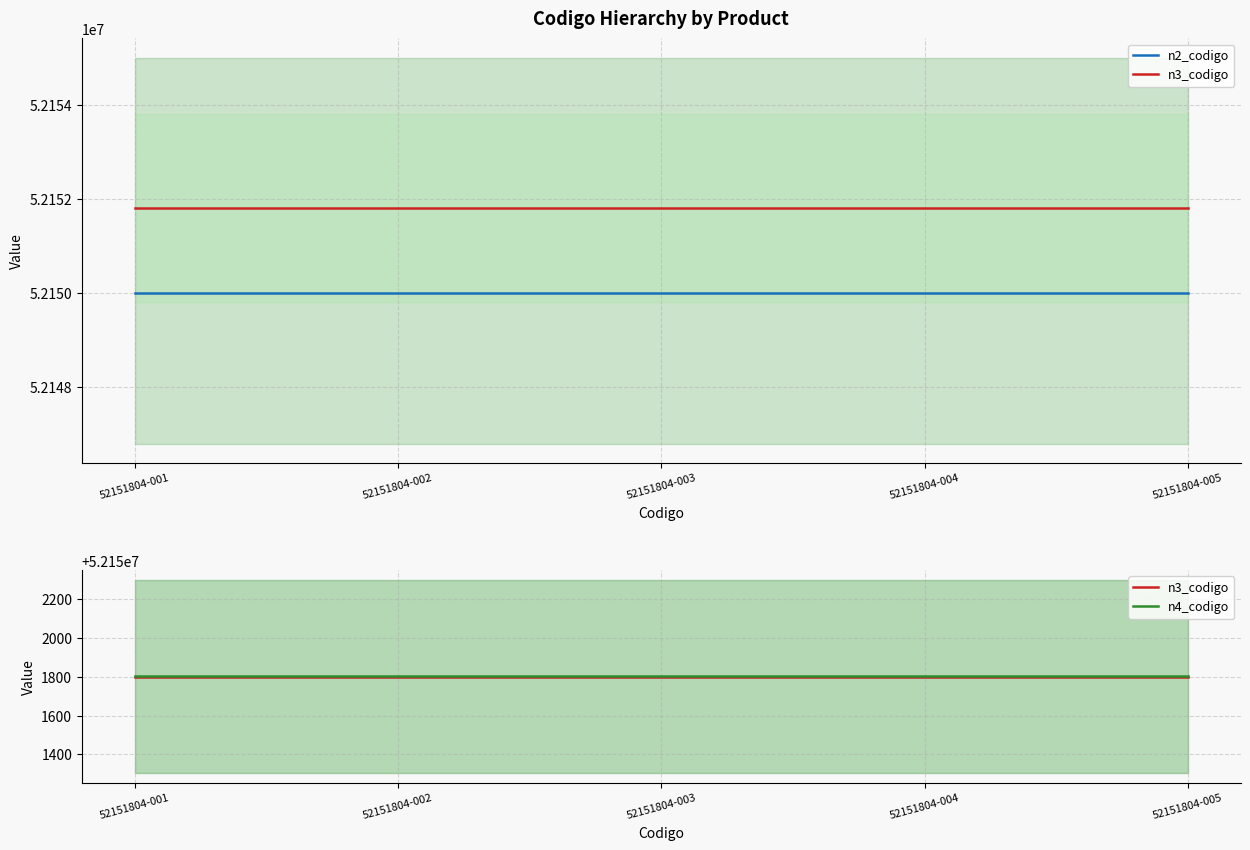

Reading left to right, transcribe all the data shown in this chart.

n2_codigo: 52151804-001=52150000	52151804-002=52150000	52151804-003=52150000	52151804-004=52150000	52151804-005=52150000
n3_codigo: 52151804-001=52151800	52151804-002=52151800	52151804-003=52151800	52151804-004=52151800	52151804-005=52151800
n4_codigo: 52151804-001=52151804	52151804-002=52151804	52151804-003=52151804	52151804-004=52151804	52151804-005=52151804